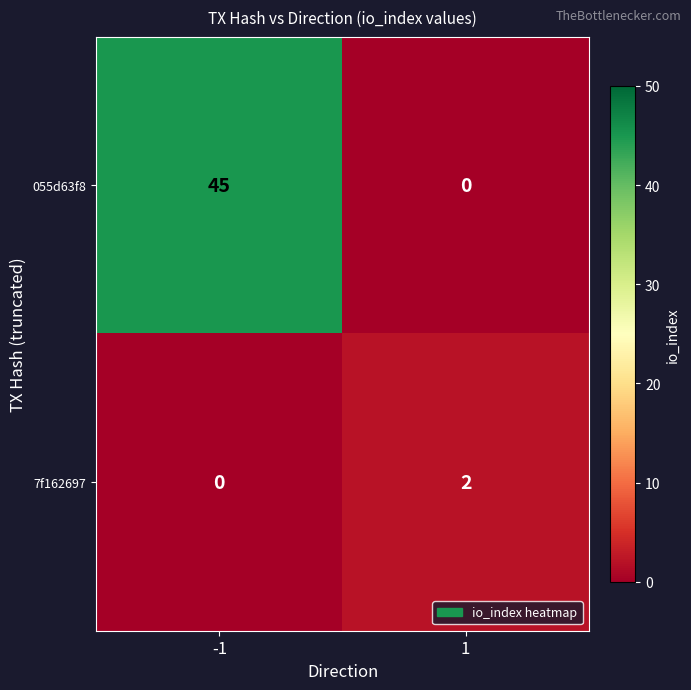

Reading left to right, extract all data points from this chart.

055d63f8: 45	0
7f162697: 0	2